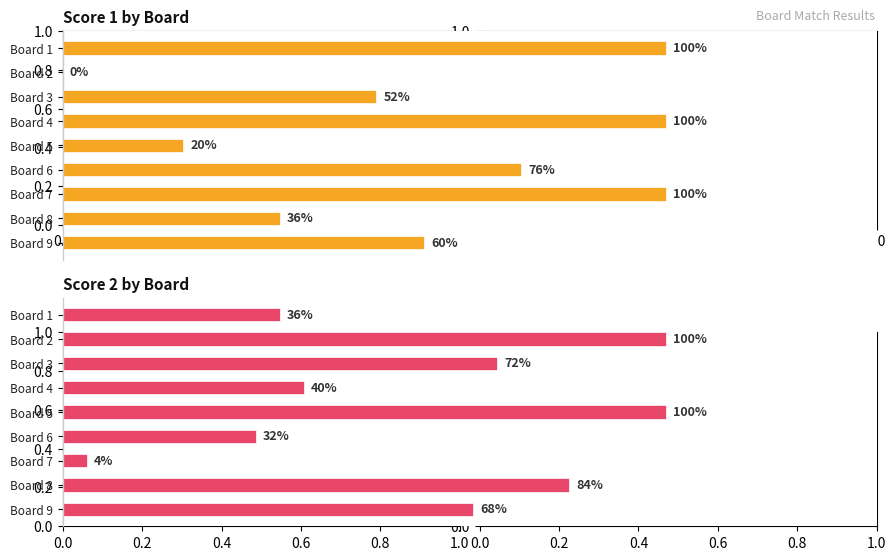

How many groups of bars are there?

9